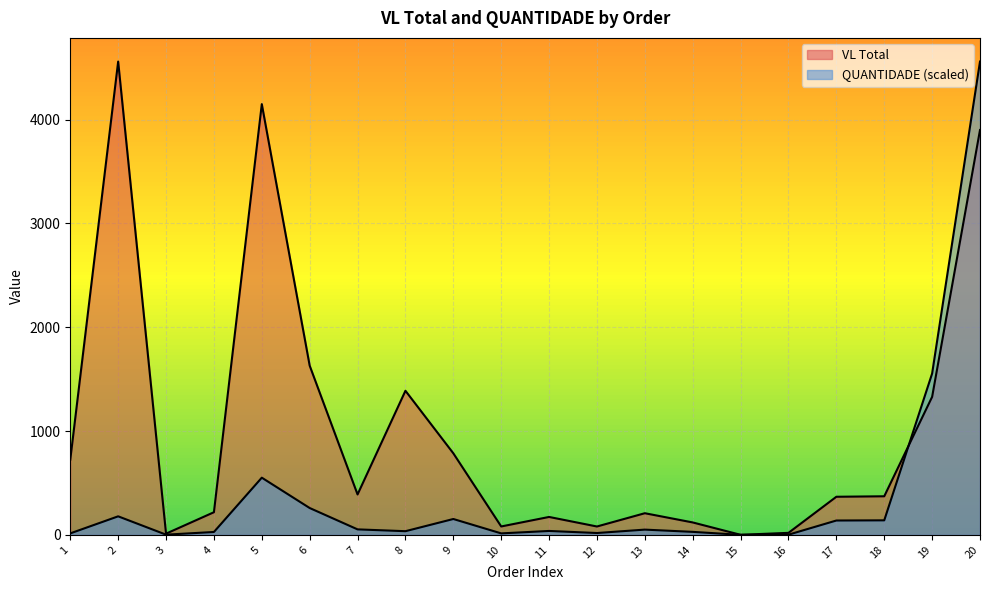

How many interior local valleys does the VL Total series have?

5